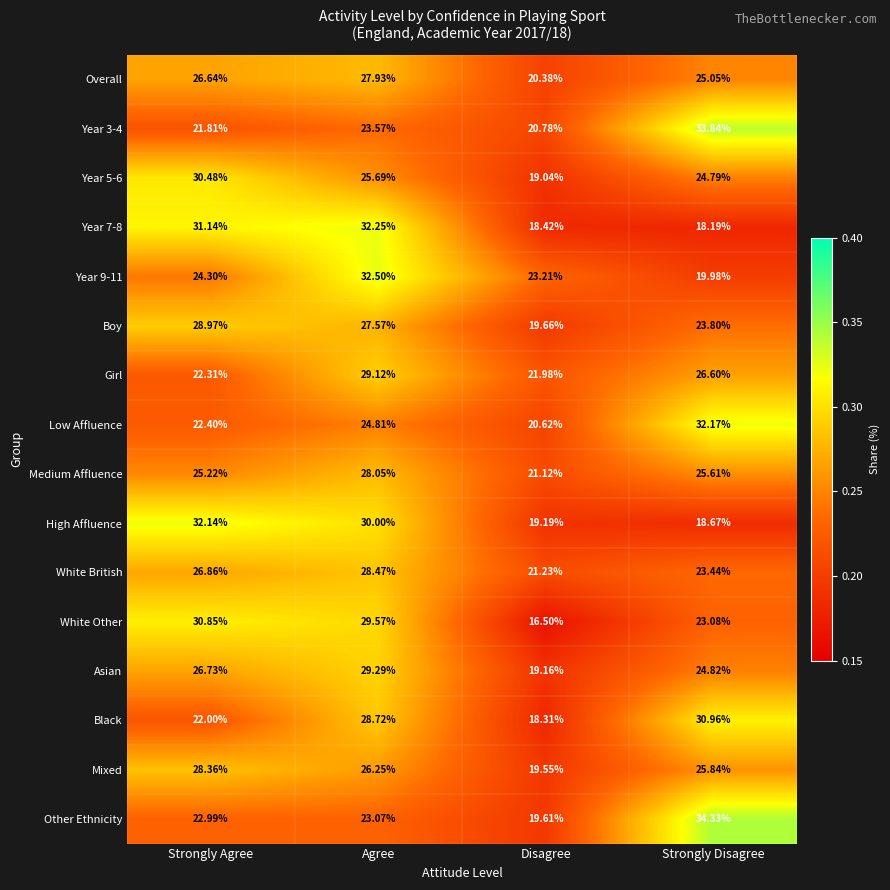

At which label does Boy reach its peak?

Strongly Agree